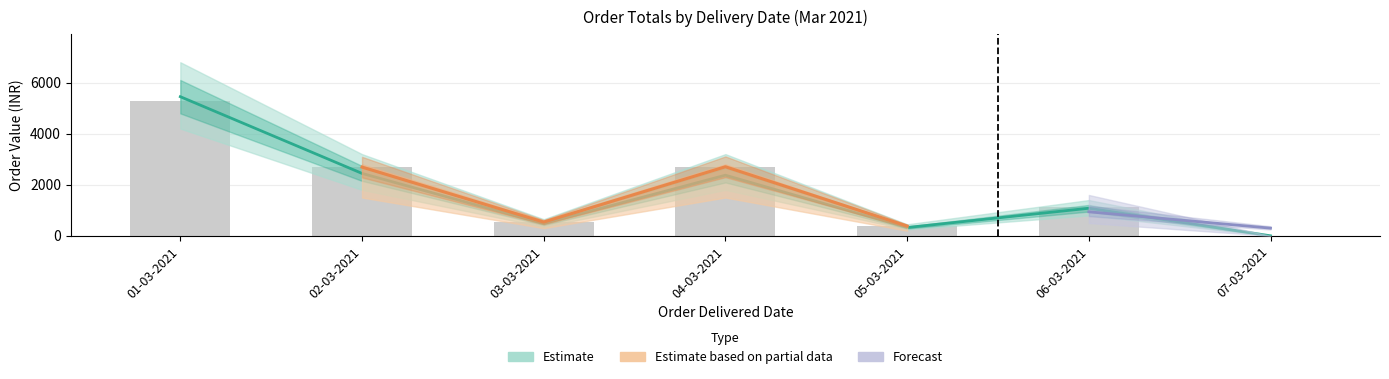

What is the difference between the maximum and minimum values in the Order Total series?

5266